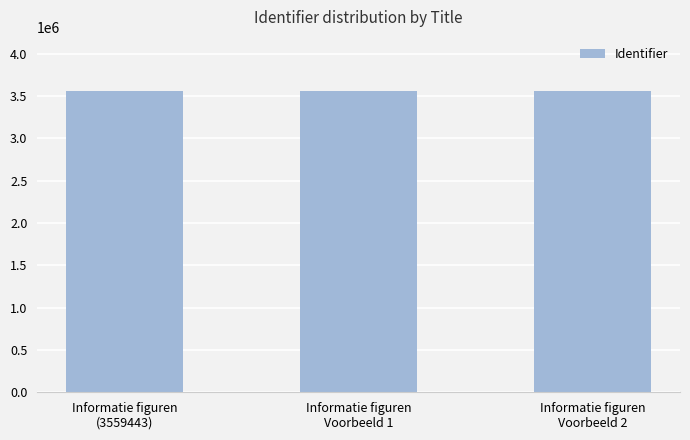

What is the label of the 2nd bar from the left?

Informatie figuren
Voorbeeld 1